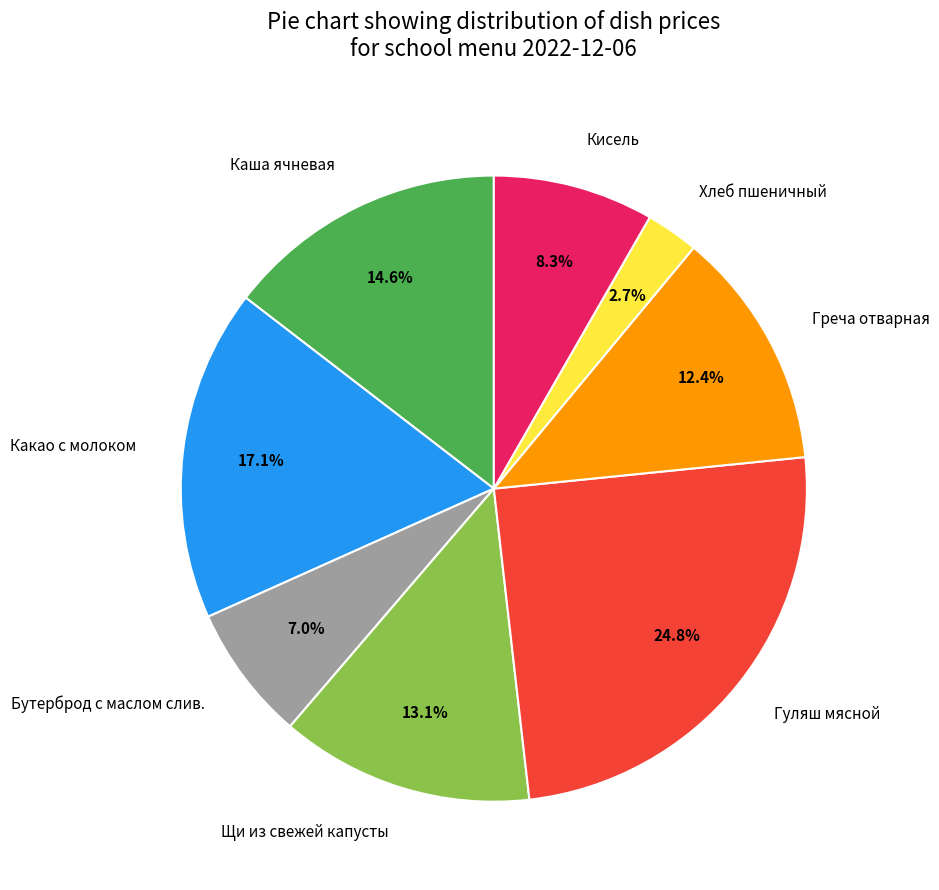

Which has a higher value, Хлеб пшеничный or Бутерброд с маслом слив.?

Бутерброд с маслом слив.